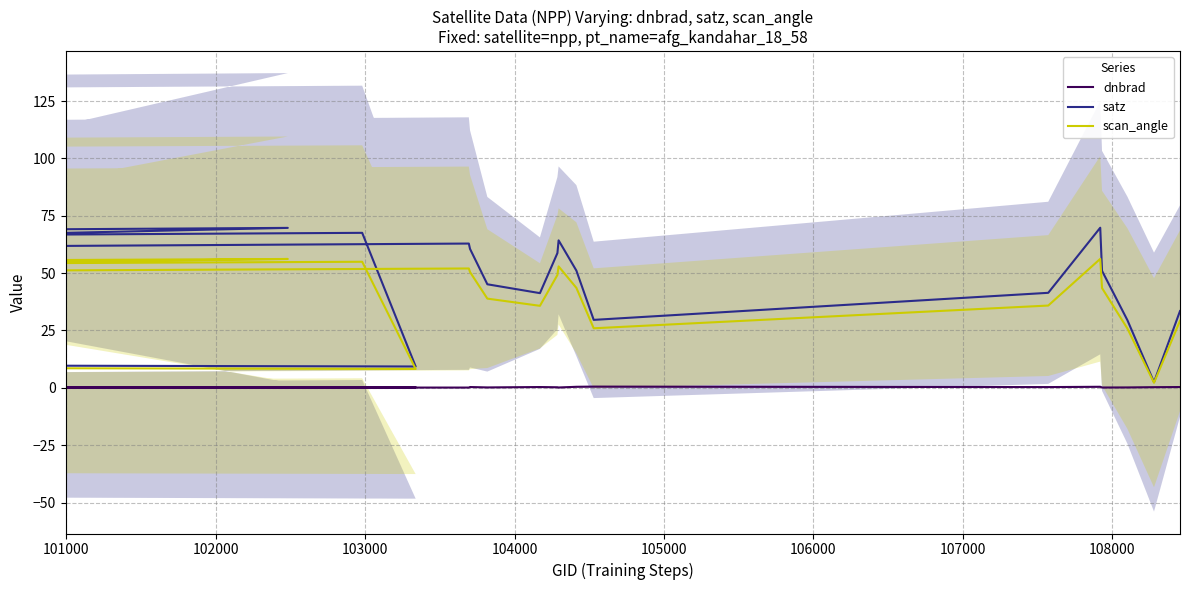

What is the maximum value shown in the chart?

69.8